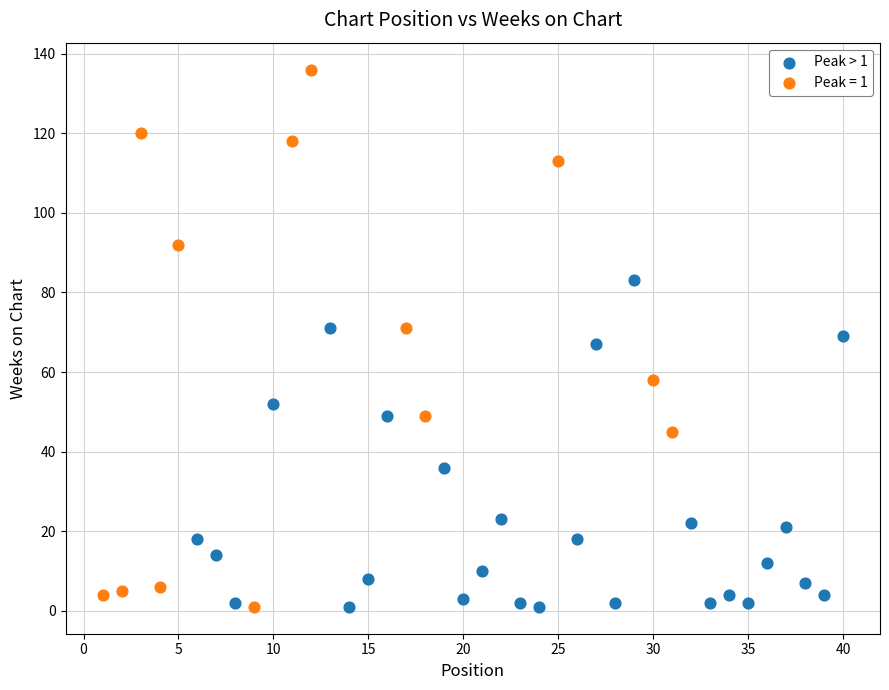

Which series contains the highest Y value?

Peak = 1